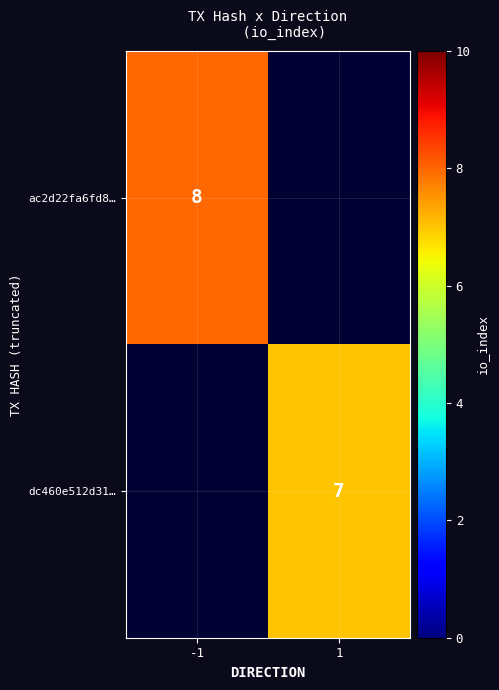

True or false: dc460e512d31… has a value of 7 at 1.

True